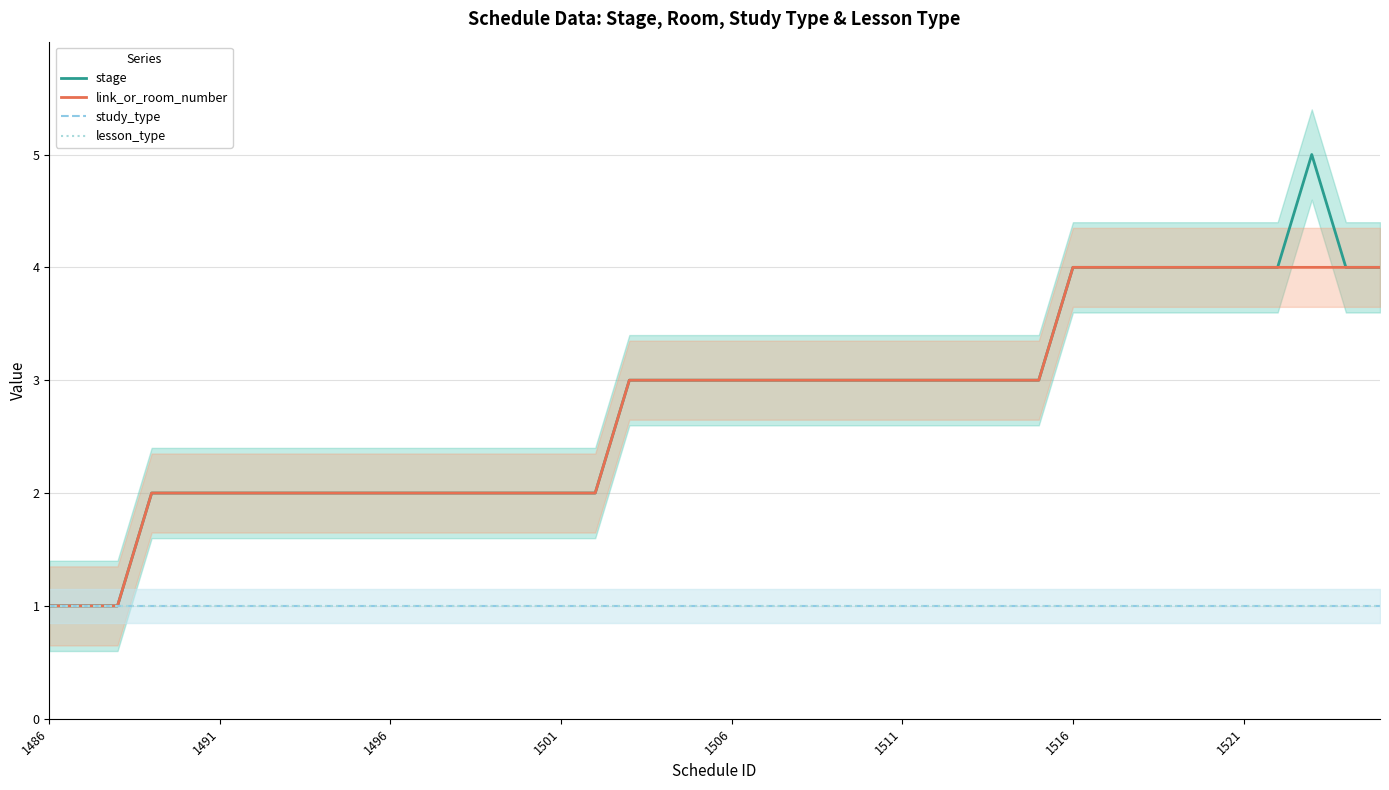

How many lines are shown in the chart?

4